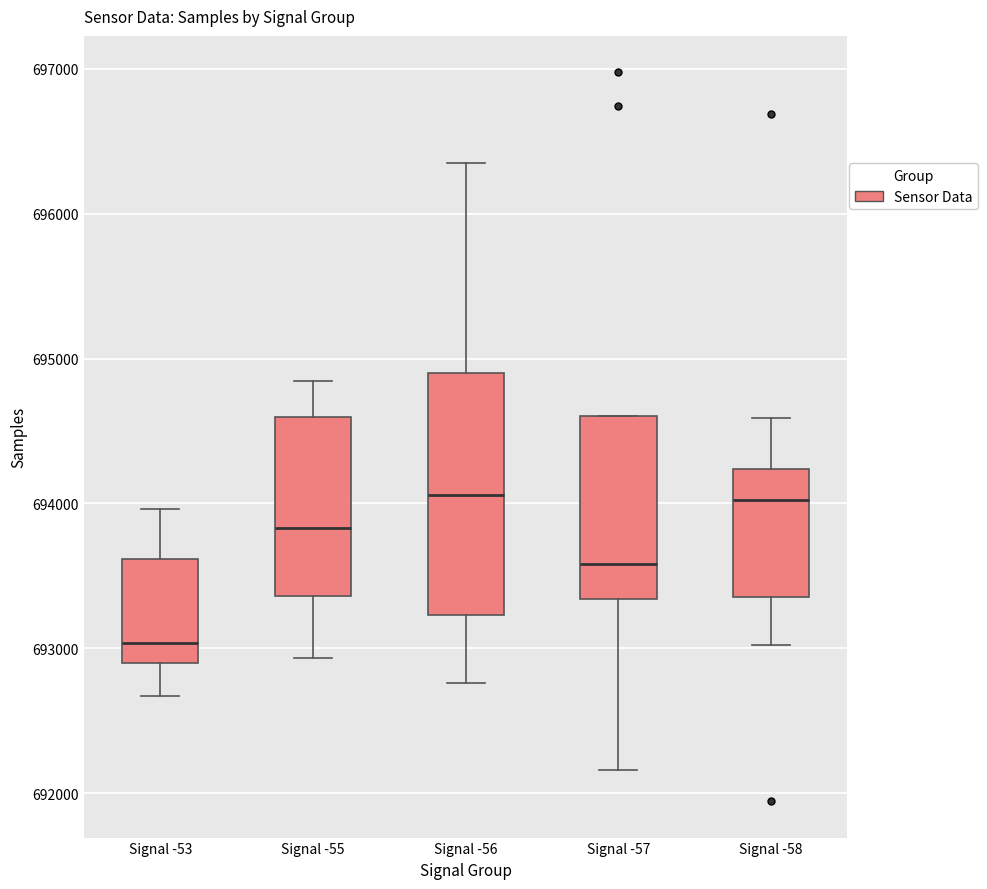

Where does the median line of the box for Signal -57 sit on the y-axis? The values are not printed on the chart, so give them approximately, as read against the axis.

693600